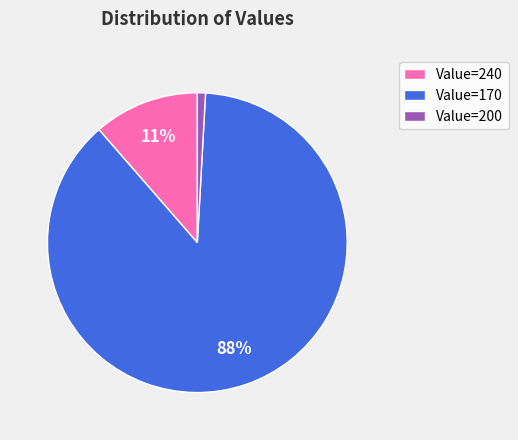

To the nearest percent, what is the difference between the largest and smallest slice percentages?

87%